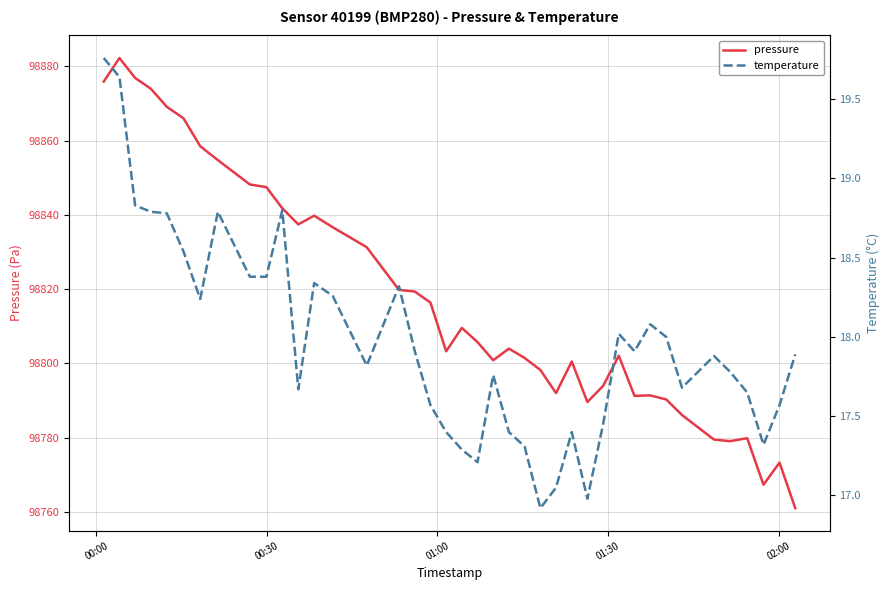

What are all the series names shown in the legend?

pressure, temperature